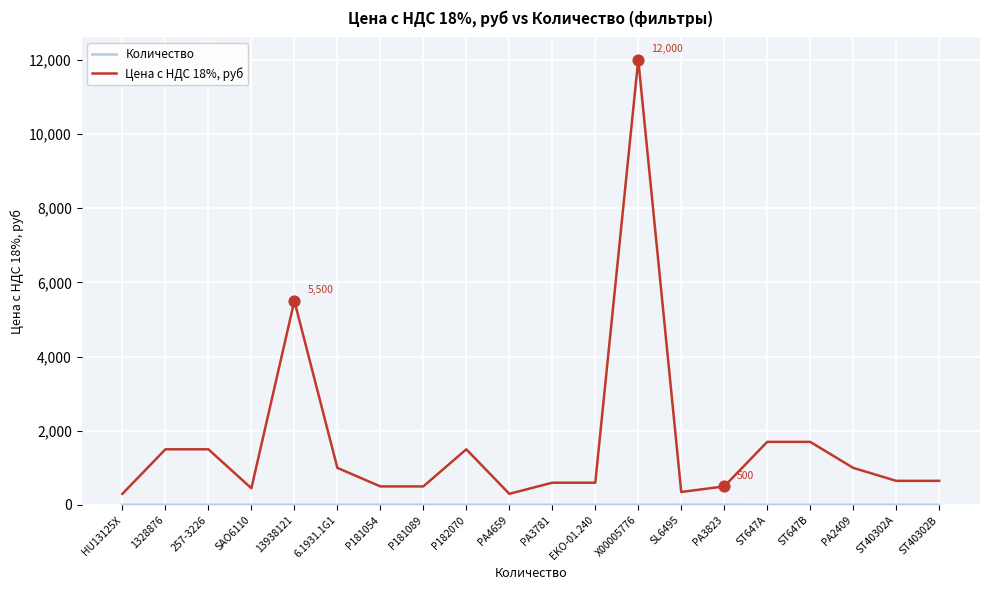

Which series has the largest range (max minus min)?

Цена с НДС 18%, руб